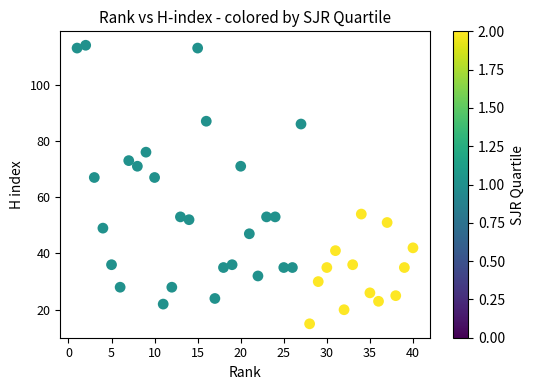

What is the range of X values (max minus min)?

39